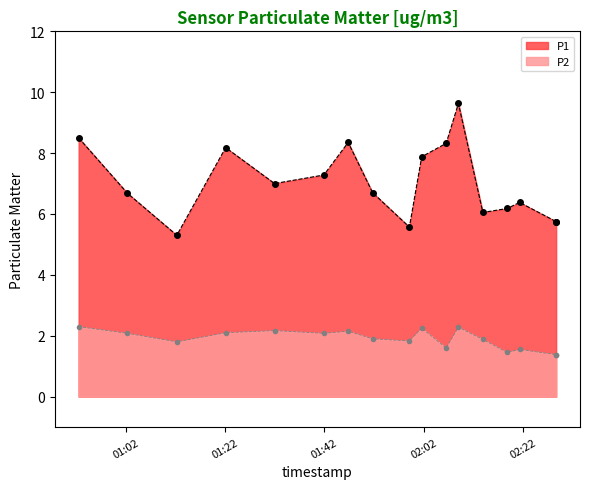

What is the sum of all P2 values?

32.2